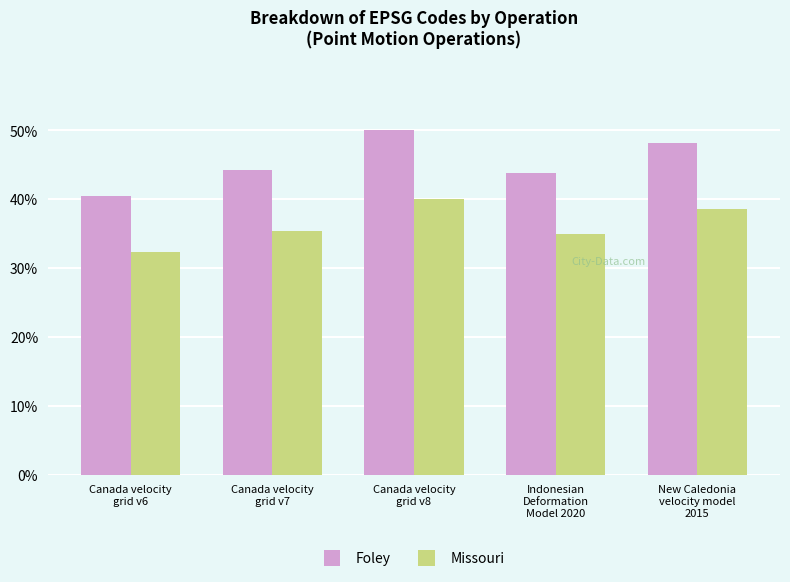

List the series in order of their peak value, highest first.

Foley, Missouri